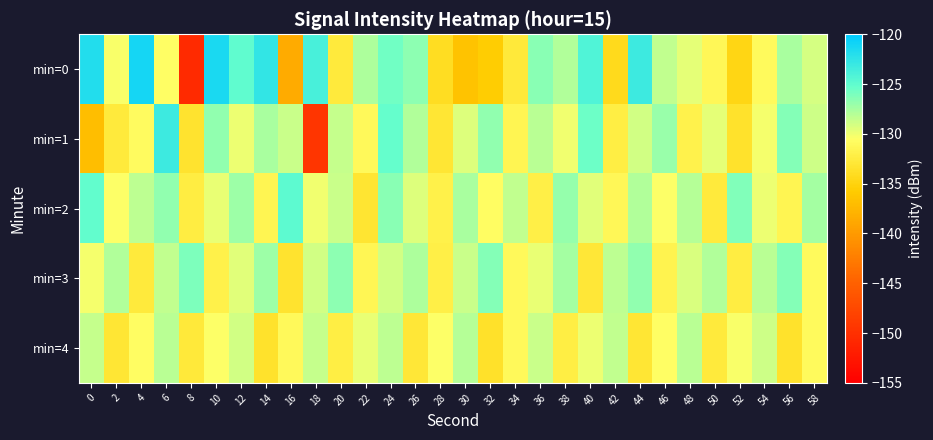

Reading left to right, extract all data points from this chart.

min=0: 0=-121.8	2=-130.3	4=-121.2	6=-130.6	8=-150.6	10=-121.4	12=-125.0	14=-122.6	16=-138.5	18=-123.8	20=-132.6	22=-127.7	24=-125.7	26=-126.6	28=-134.1	30=-136.4	32=-135.6	34=-132.7	36=-126.5	38=-127.8	40=-124.2	42=-134.4	44=-123.2	46=-128.4	48=-129.6	50=-131.3	52=-134.8	54=-131.0	56=-127.5	58=-129.1
min=1: 0=-136.9	2=-132.7	4=-130.9	6=-123.2	8=-133.3	10=-126.7	12=-129.9	14=-127.6	16=-128.7	18=-149.5	20=-128.5	22=-131.2	24=-125.3	26=-127.8	28=-133.1	30=-129.4	32=-126.7	34=-131.5	36=-128.2	38=-130.0	40=-125.6	42=-132.3	44=-128.9	46=-127.1	48=-131.8	50=-129.7	52=-133.5	54=-130.2	56=-126.4	58=-128.8
min=2: 0=-125.1	2=-130.5	4=-128.3	6=-126.7	8=-132.4	10=-129.8	12=-127.2	14=-131.6	16=-124.9	18=-130.1	20=-128.7	22=-133.2	24=-126.5	26=-129.3	28=-131.9	30=-127.6	32=-130.8	34=-128.4	36=-132.1	38=-126.9	40=-129.5	42=-131.3	44=-127.8	46=-130.4	48=-128.0	50=-132.7	52=-126.2	54=-129.9	56=-131.6	58=-127.4
min=3: 0=-130.2	2=-127.8	4=-132.6	6=-128.4	8=-126.1	10=-131.9	12=-129.5	14=-127.2	16=-133.3	18=-128.9	20=-126.6	22=-131.4	24=-129.0	26=-127.7	28=-132.1	30=-128.7	32=-126.4	34=-131.2	36=-129.8	38=-127.5	40=-132.9	42=-128.3	44=-126.8	46=-131.7	48=-129.2	50=-127.9	52=-132.4	54=-128.1	56=-126.3	58=-131.0
min=4: 0=-128.5	2=-133.1	4=-130.7	6=-128.2	8=-132.8	10=-130.4	12=-128.9	14=-133.5	16=-131.1	18=-128.6	20=-132.2	22=-129.8	24=-128.3	26=-132.9	28=-130.5	30=-128.0	32=-133.6	34=-131.2	36=-128.7	38=-132.3	40=-129.9	42=-128.4	44=-133.0	46=-130.6	48=-128.1	50=-132.7	52=-130.3	54=-128.8	56=-133.4	58=-131.0